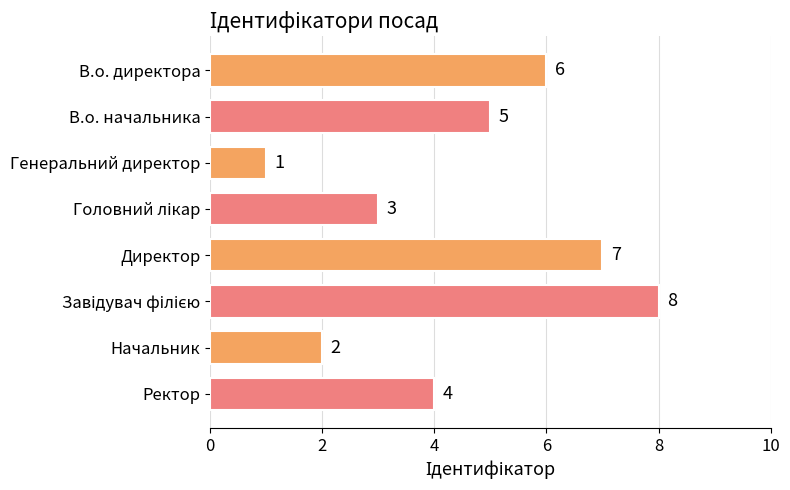

Does the chart contain stacked bars?

No